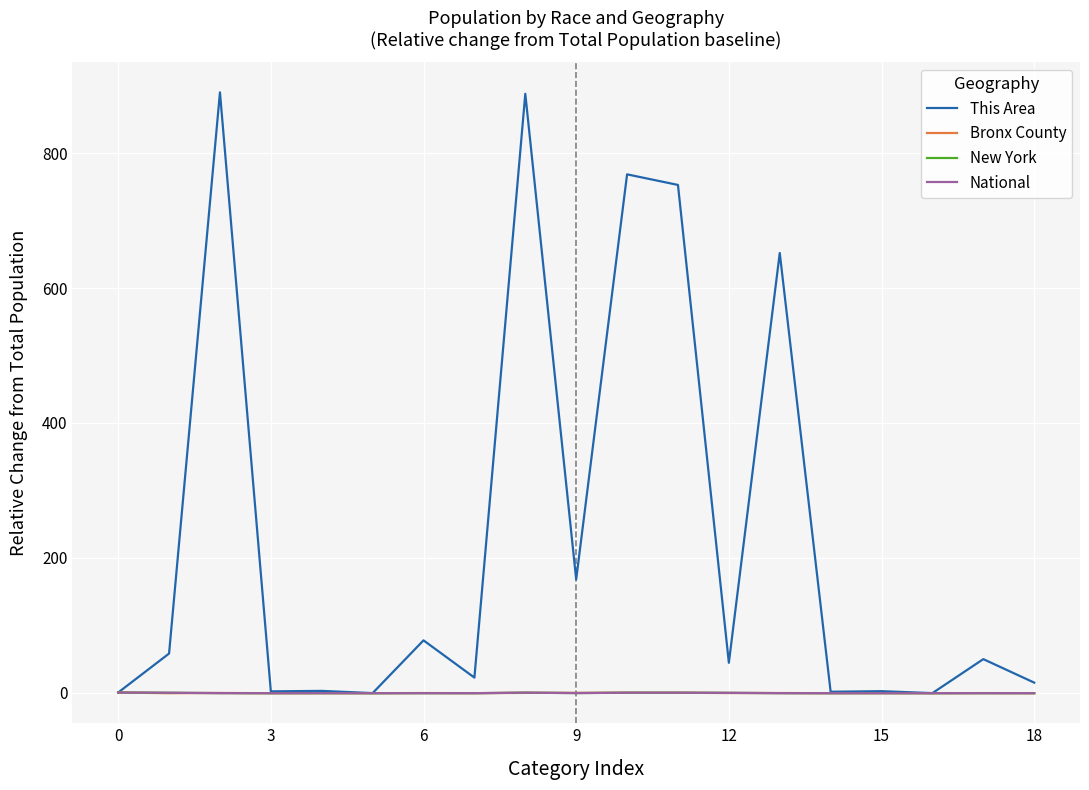

Which series has the widest spread of values?

This Area